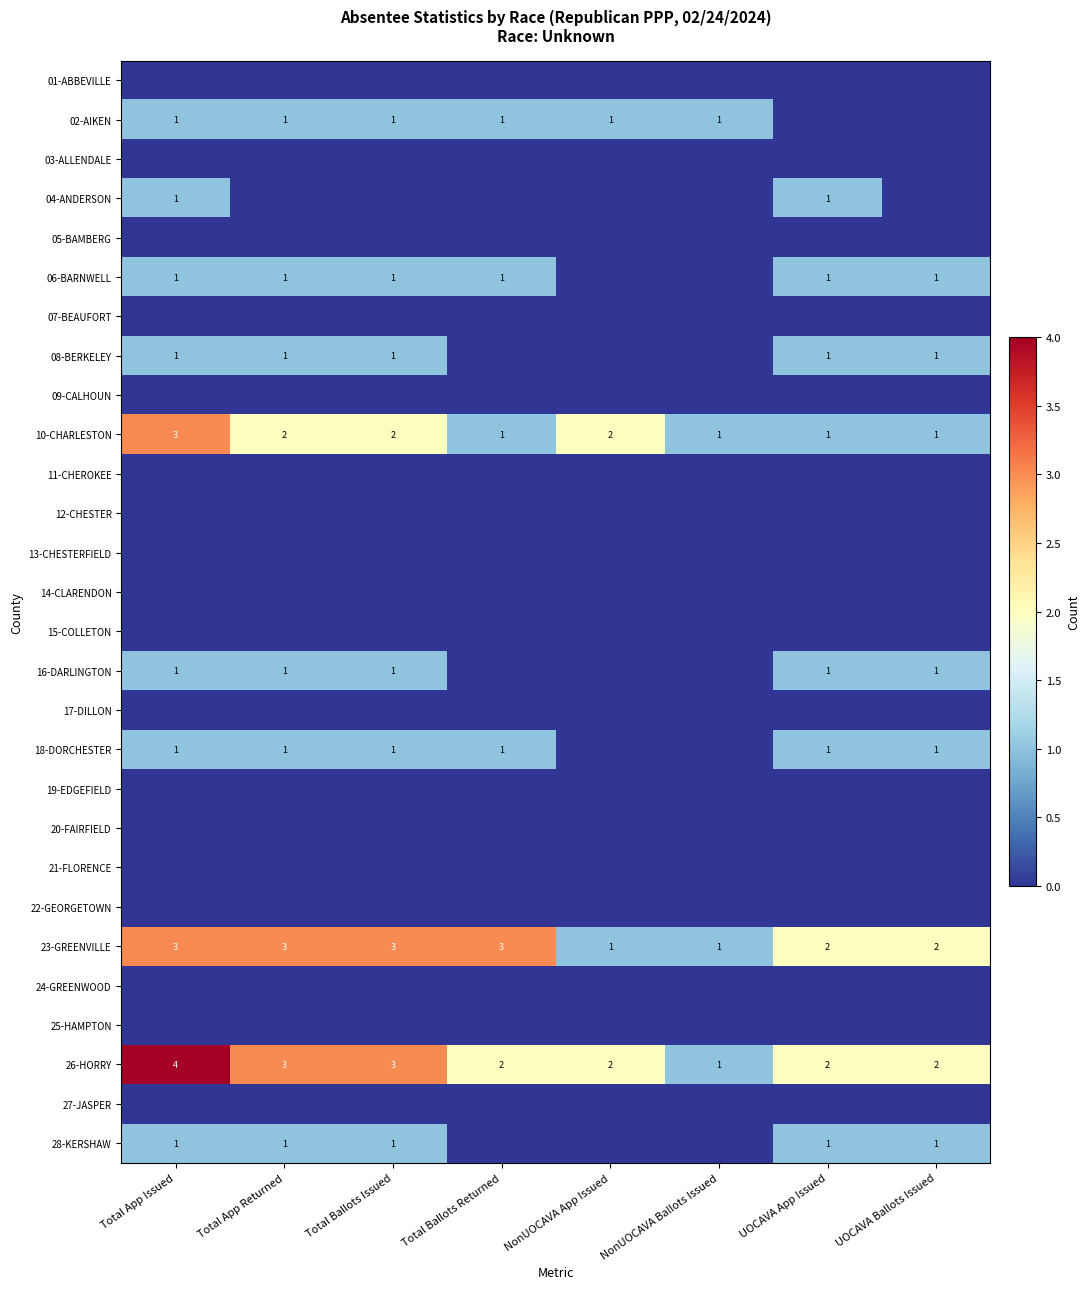

At which category does the chart reach its peak across all series?

Total App Issued